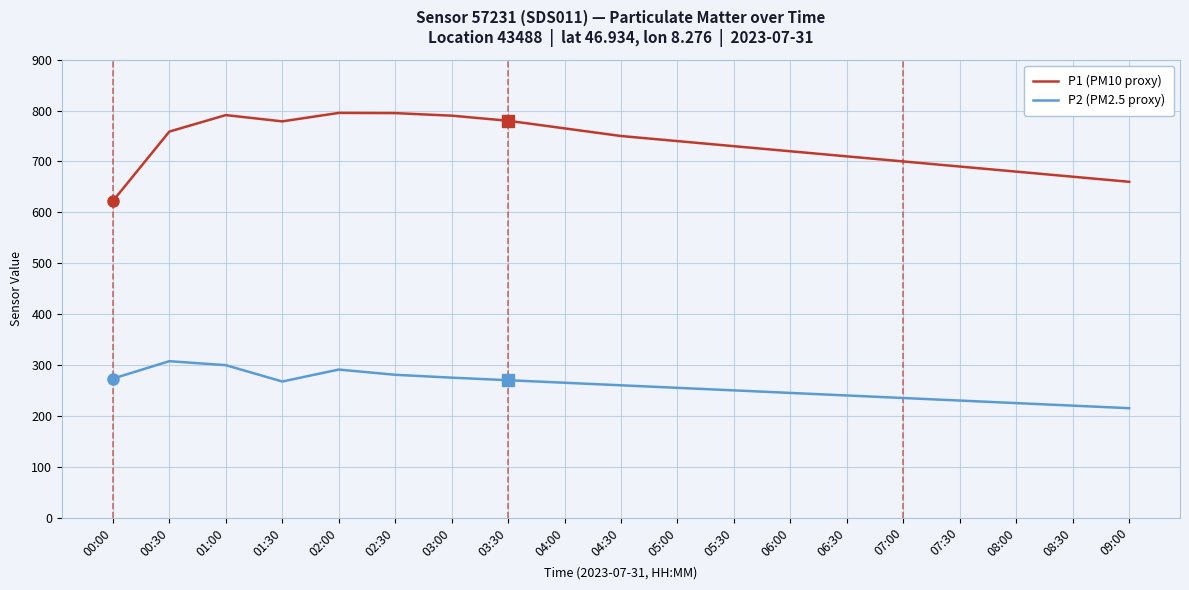

What is the average value of the P2 (PM2.5 proxy) series?

258.1